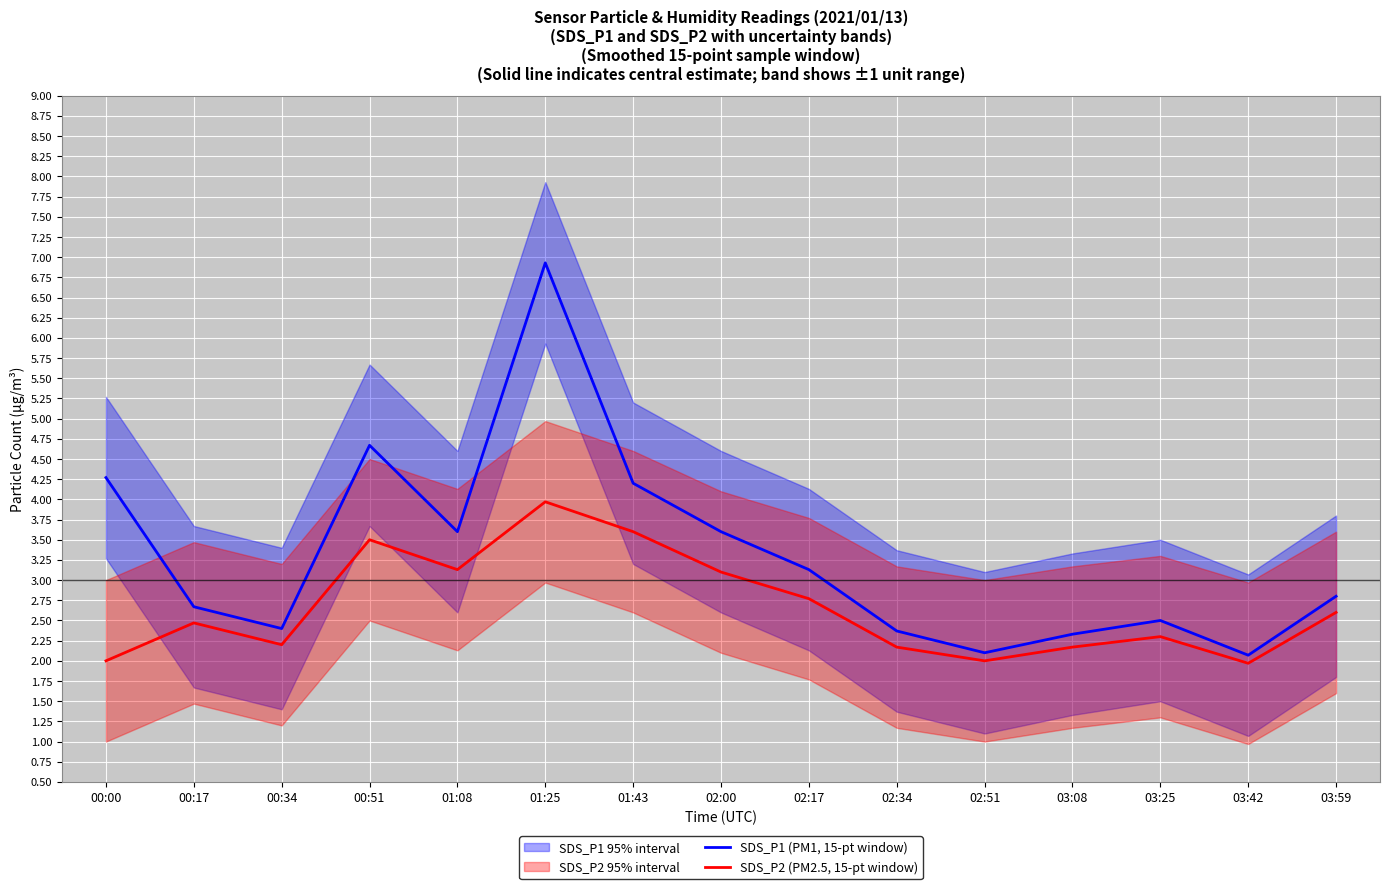

What is the difference between the maximum and minimum values in the SDS_P1 (PM1, 15-pt window) series?

4.9